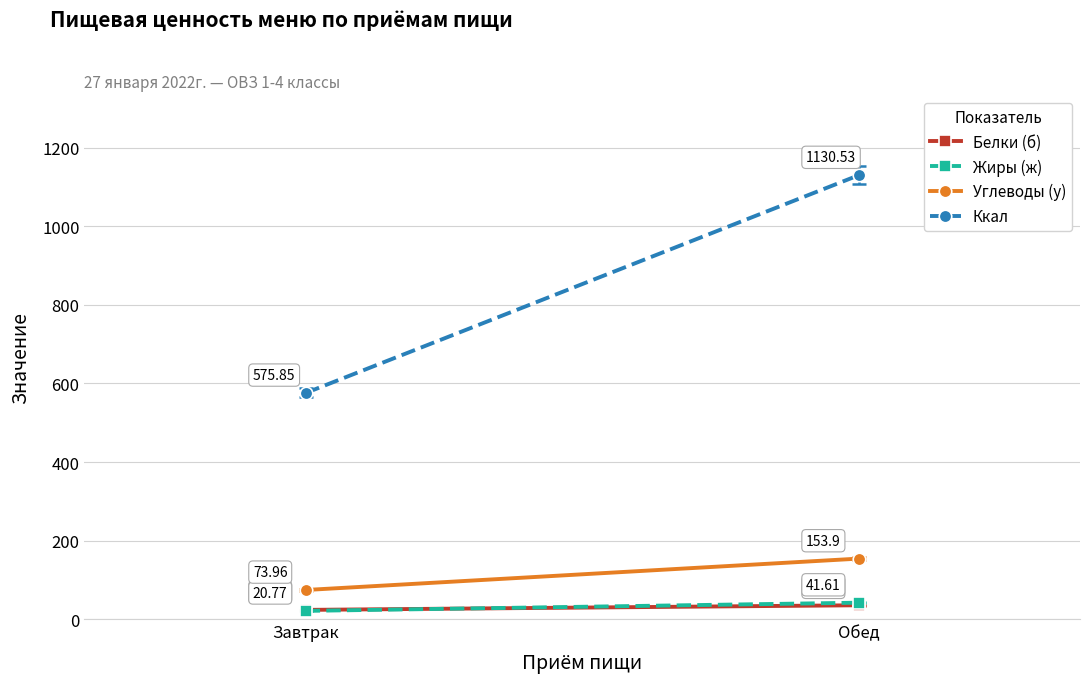

How many data points in Белки (б) are less than 35?

1